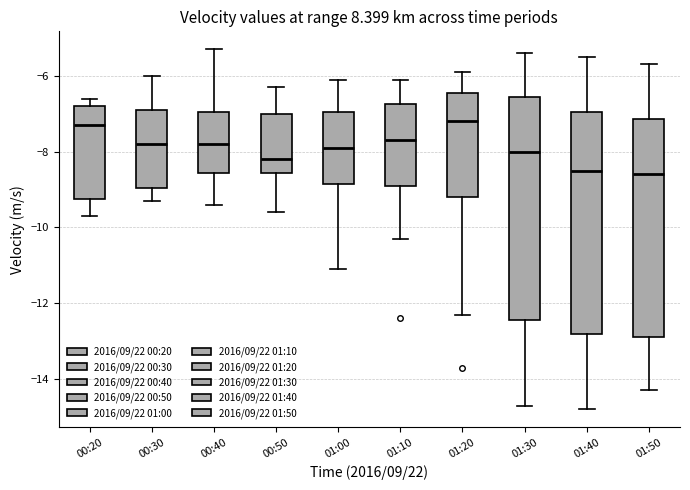

Where does the upper whisker of the box for 01:20 end on the y-axis? The values are not printed on the chart, so give them approximately, as read against the axis.

-5.8